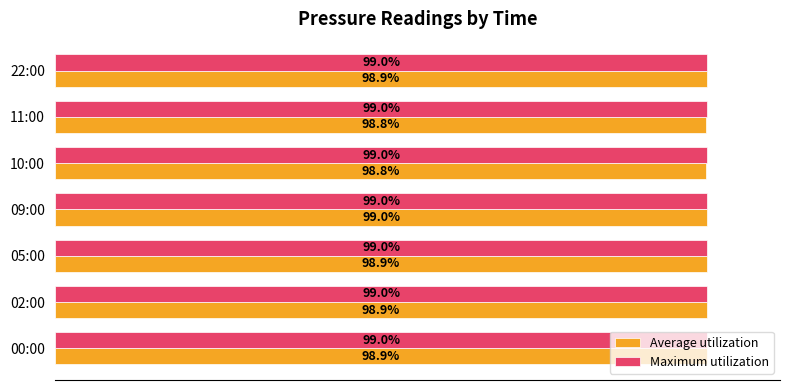

At 00:00, list the series in order from largest to smallest.

Maximum utilization, Average utilization